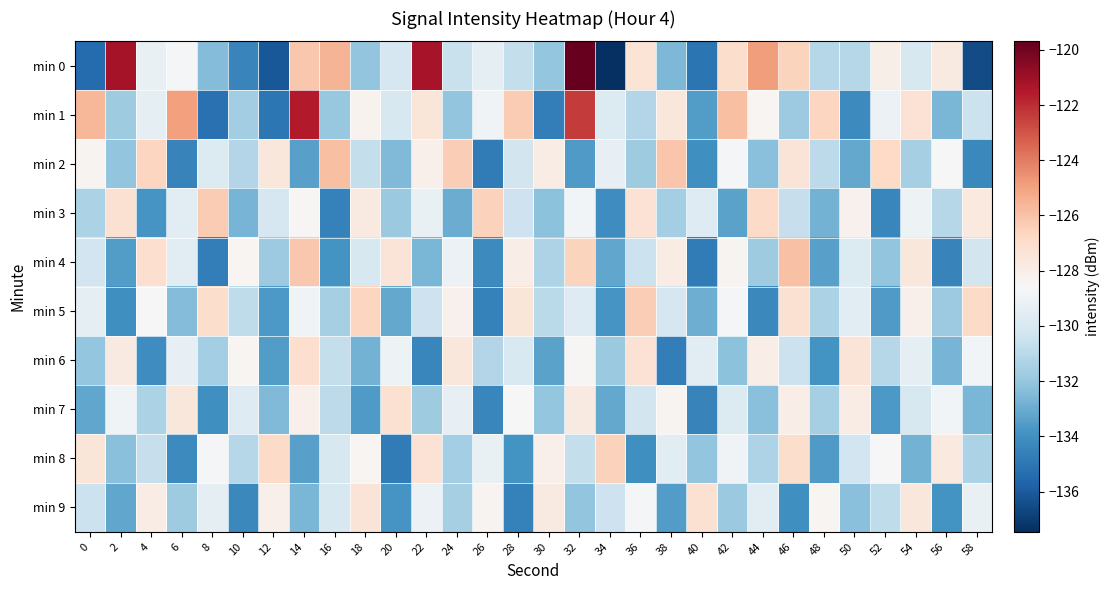

Between 14 and 24, which is larger?

14